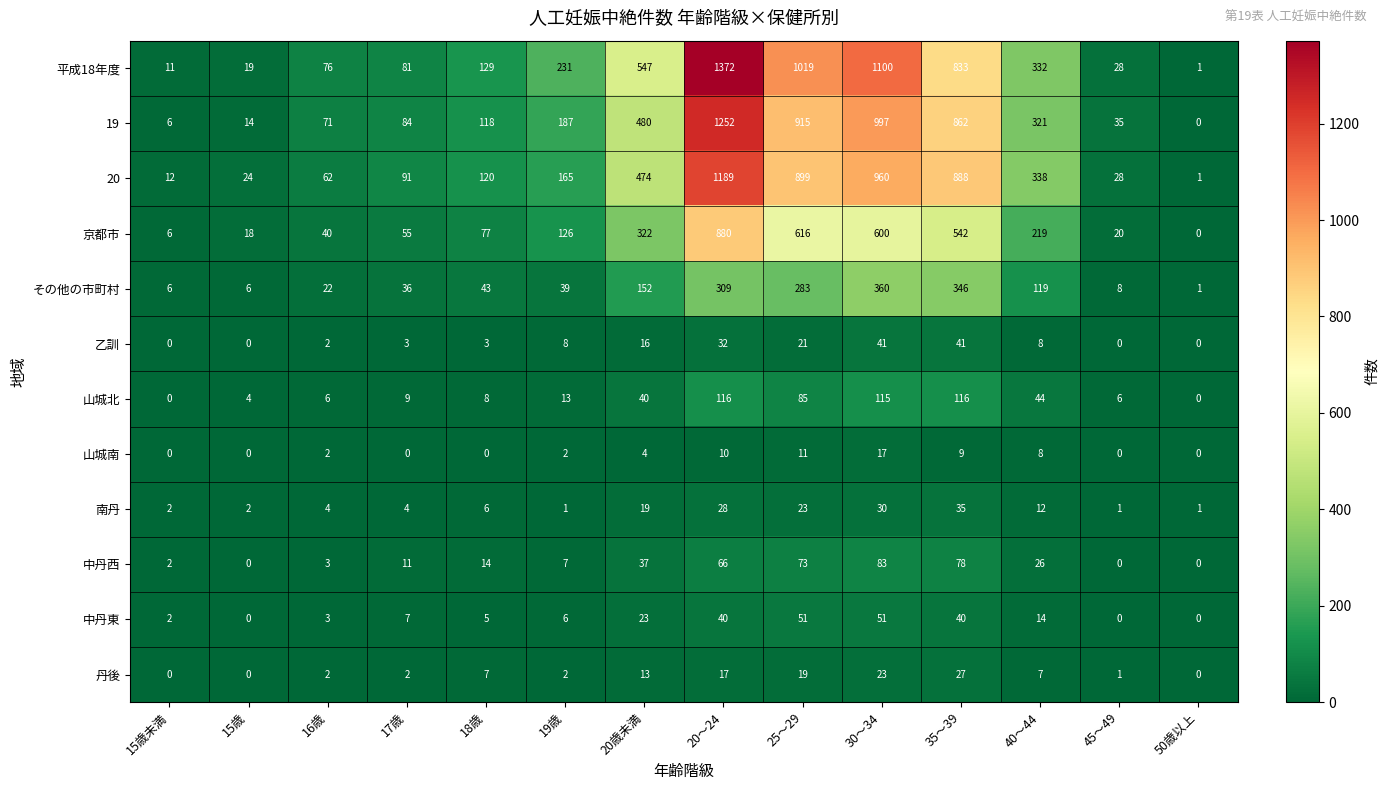

At how many categories does at least one series exceed 724?

4